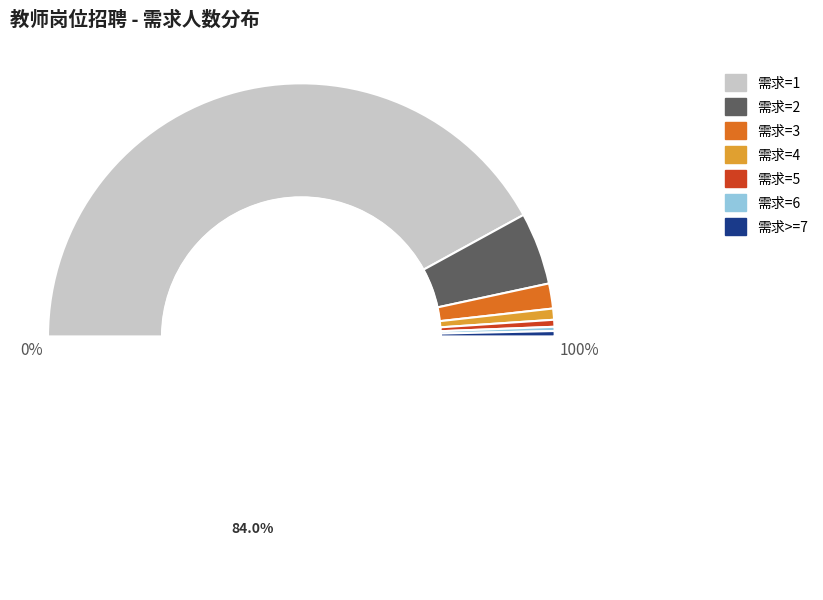

Does any single category account for the majority?

Yes